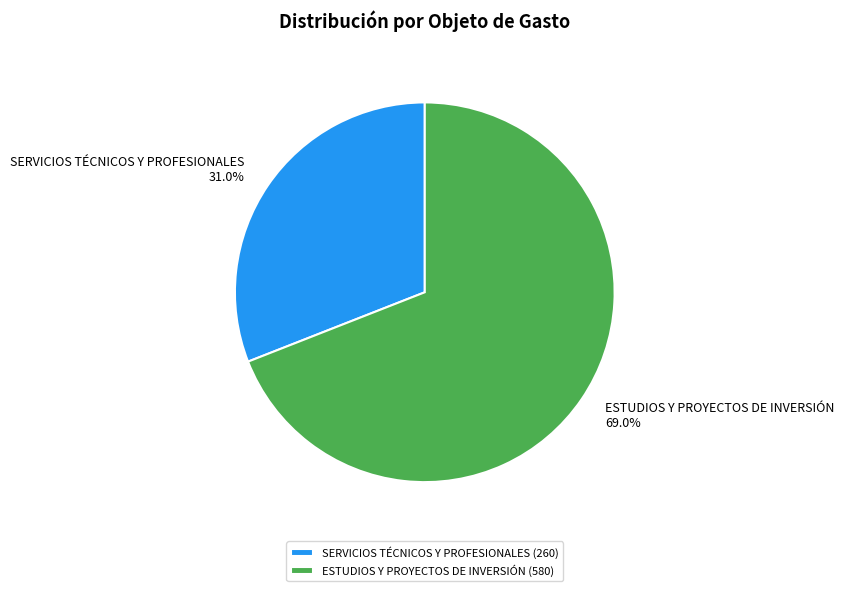

Do SERVICIOS TÉCNICOS Y PROFESIONALES and ESTUDIOS Y PROYECTOS DE INVERSIÓN together represent more than half of the pie?

Yes